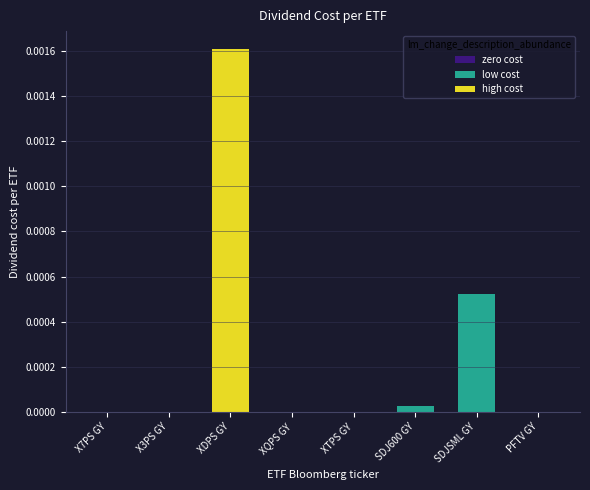

Which category has the highest value across all series?

XDPS GY